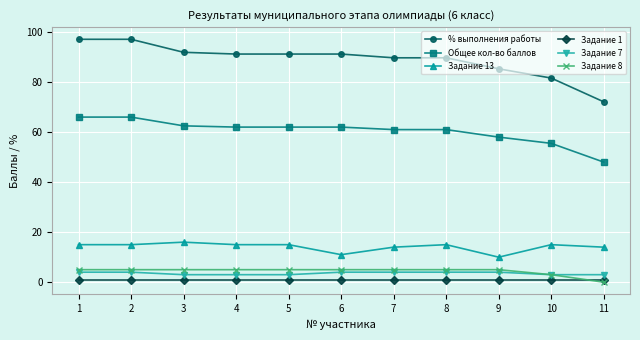

True or false: % выполнения работы and Задание 8 cross at least once.

False